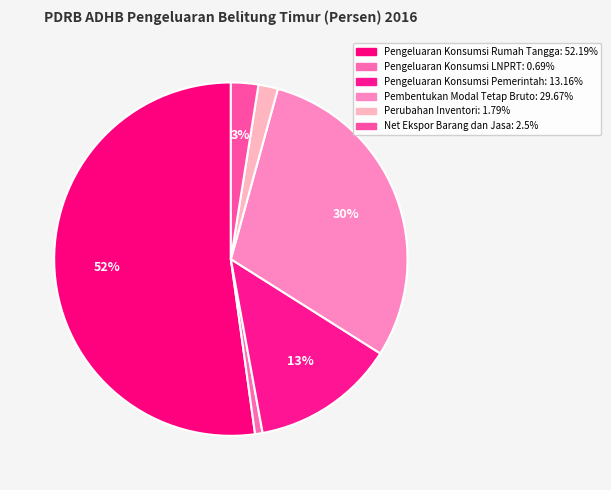

Approximately how many times larger is the value at Pembentukan Modal Tetap Bruto compared to Net Ekspor Barang dan Jasa?

11.9